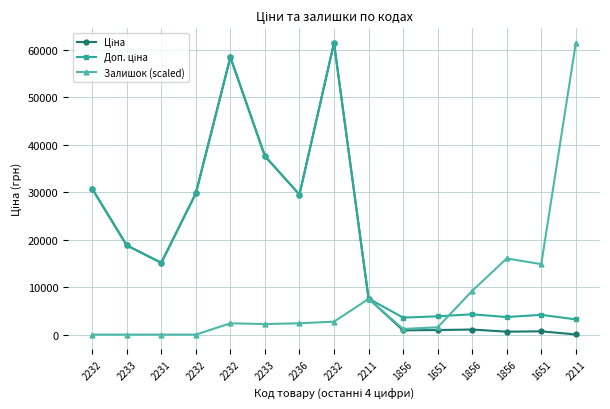

True or false: Ціна and Доп. ціна cross at least once.

False